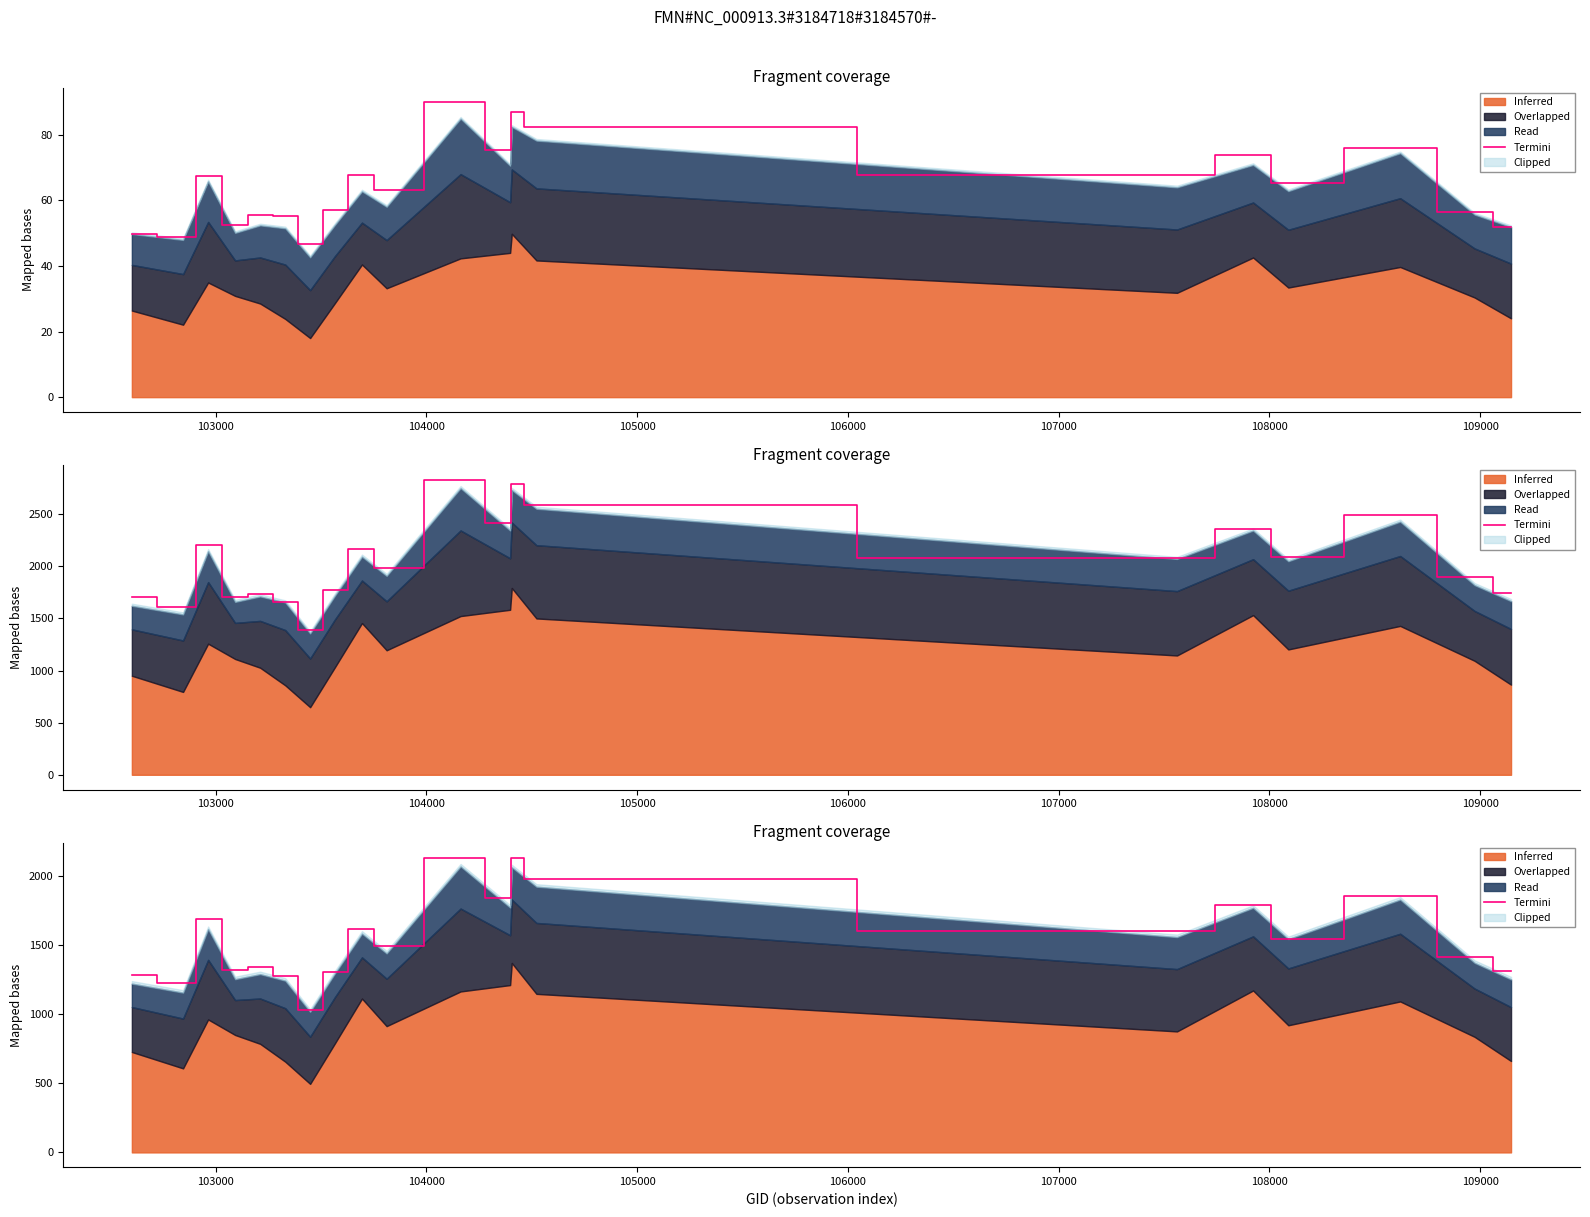

What is the sum of all values?

31116.6